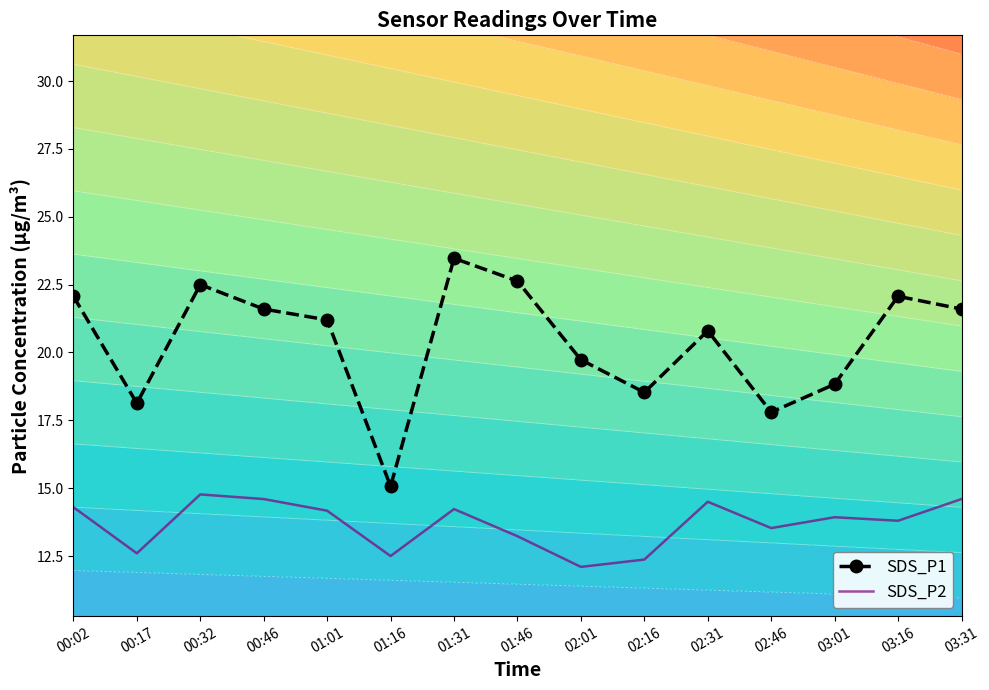

True or false: SDS_P1 and SDS_P2 cross at least once.

False